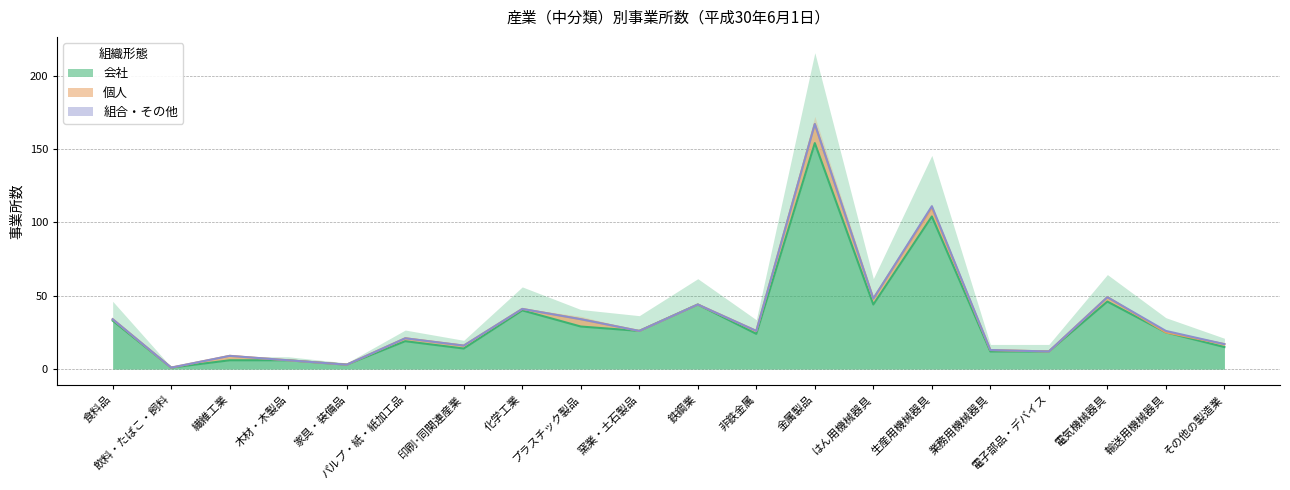

True or false: 会社 and 組合・その他 intersect in this chart.

False